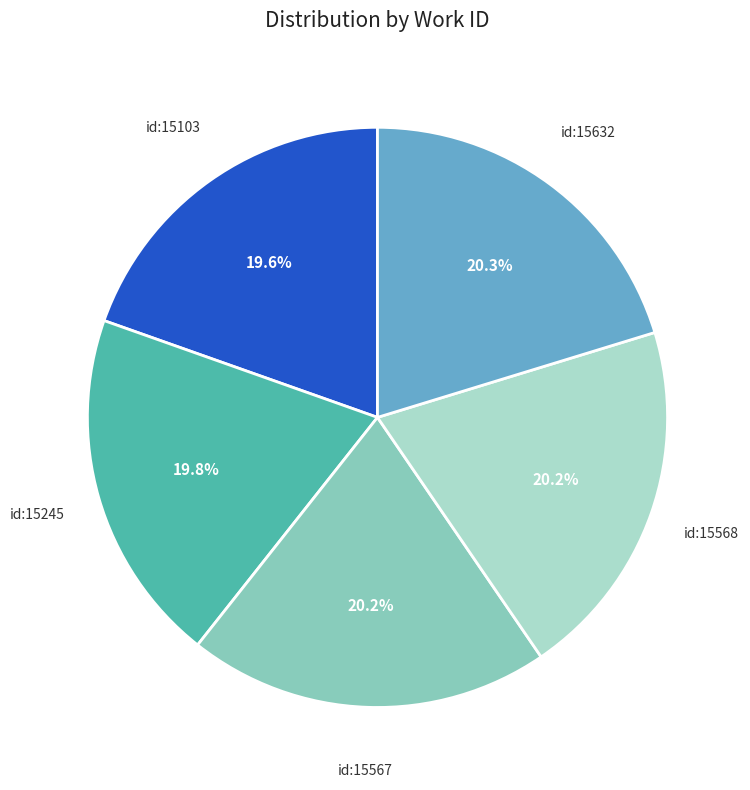

Is there a majority slice in this chart?

No